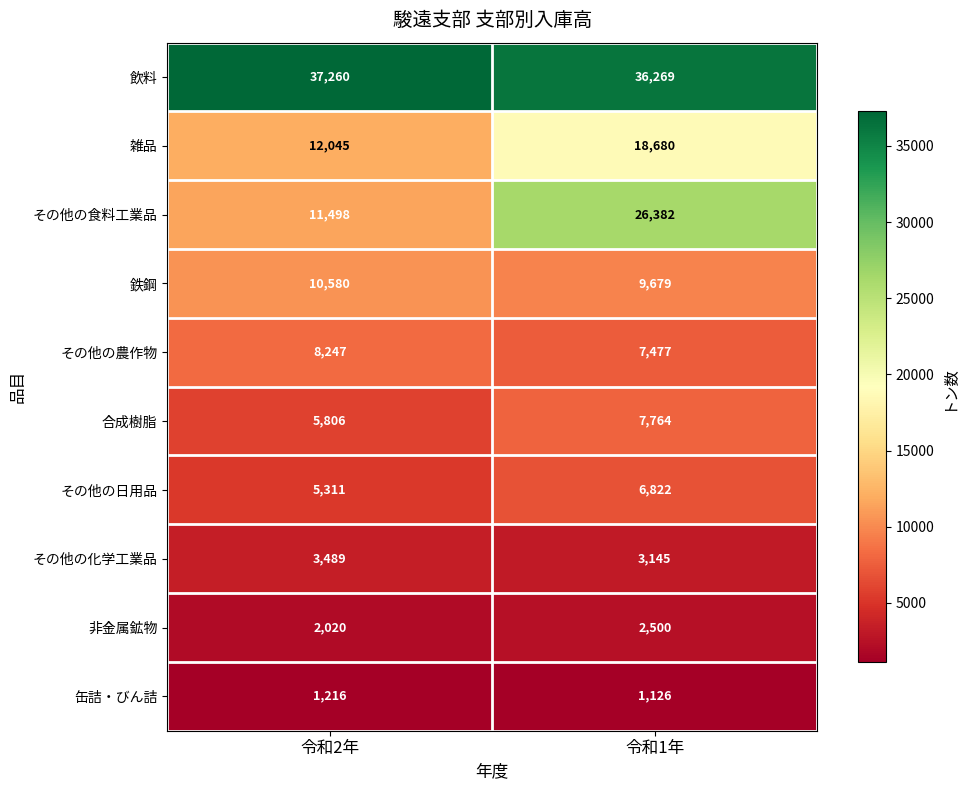

Rank the series at 令和1年 from lowest to highest value.

缶詰・びん詰, 非金属鉱物, その他の化学工業品, その他の日用品, その他の農作物, 合成樹脂, 鉄鋼, 雑品, その他の食料工業品, 飲料